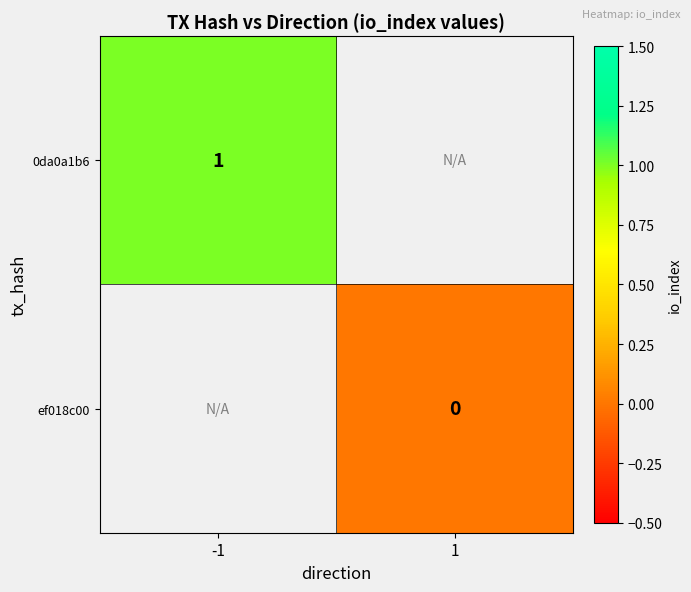

True or false: 0da0a1b6 has a value of 1 at -1.

True